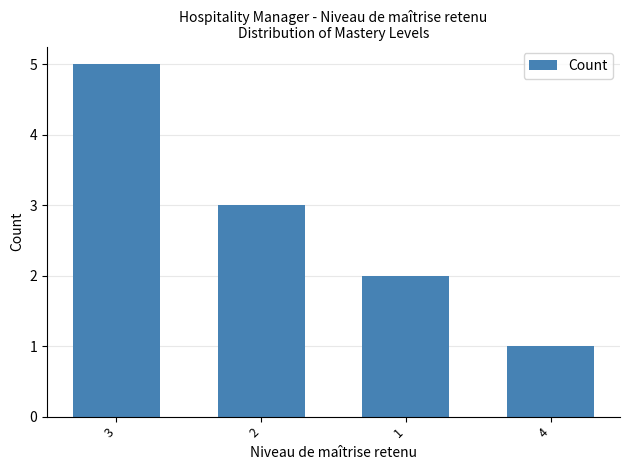

What value does the data have at 4?

1